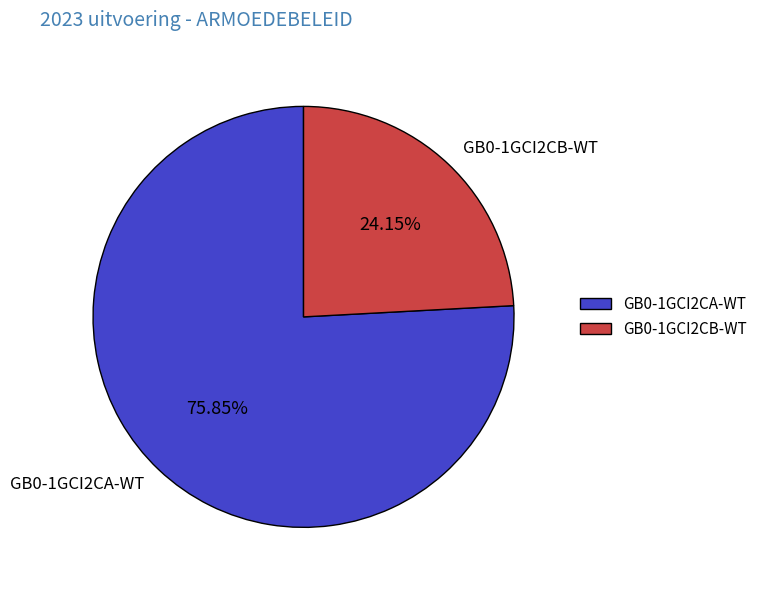

Which has a higher value, GB0-1GCI2CB-WT or GB0-1GCI2CA-WT?

GB0-1GCI2CA-WT